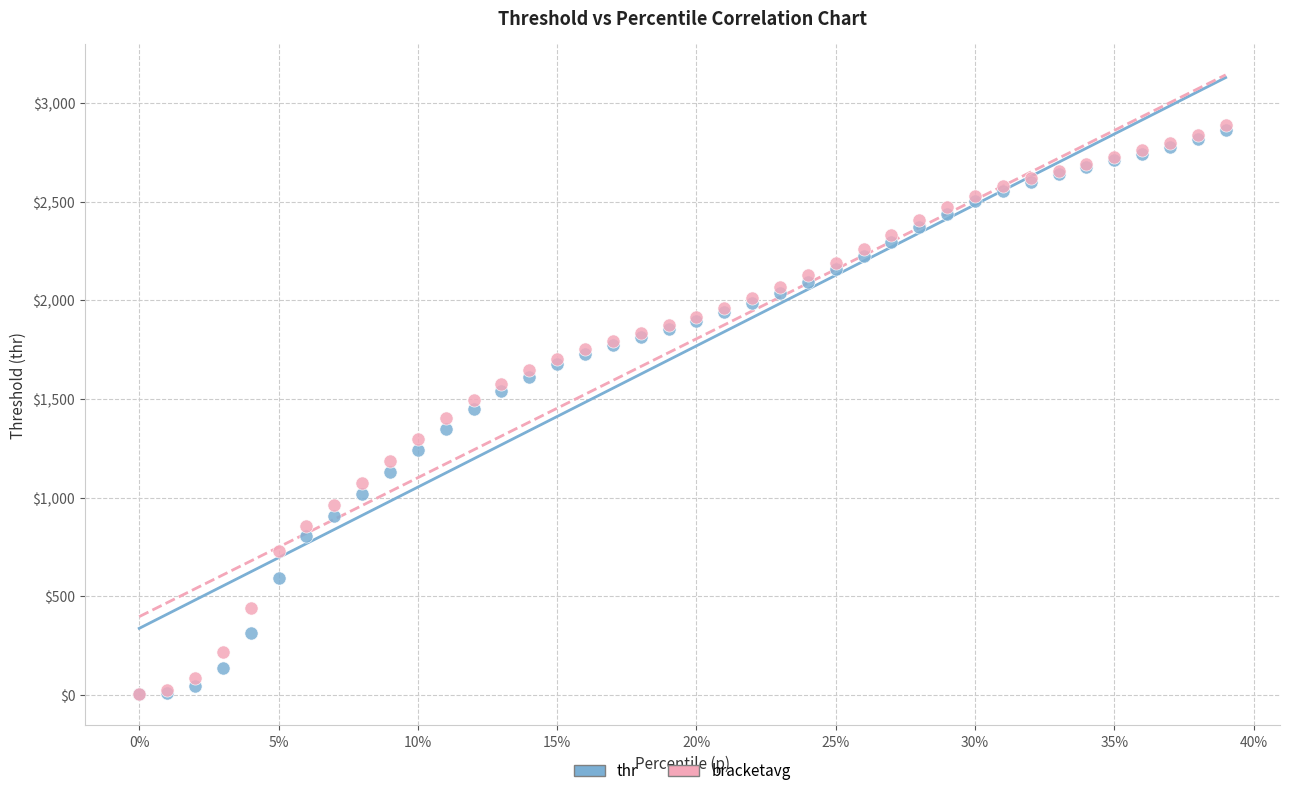

What are all the series names shown in the legend?

thr, bracketavg